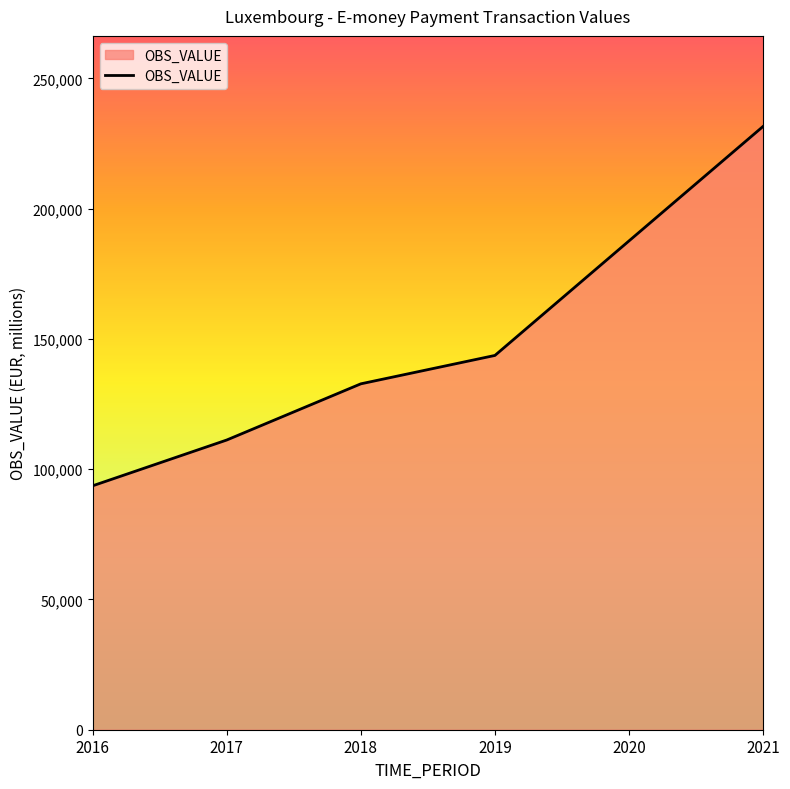

Between 2019 and 2021, which is larger?

2021